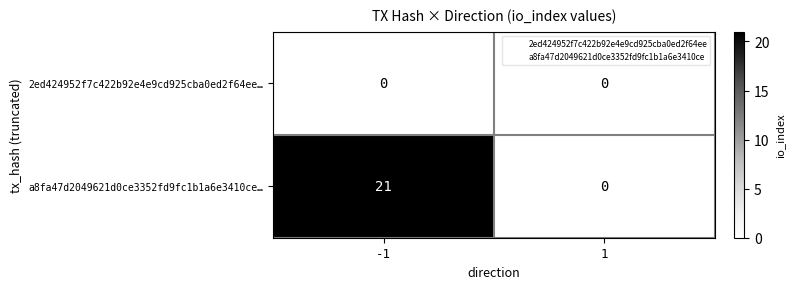

Which series has the largest total across all categories?

a8fa47d2049621d0ce3352fd9fc1b1a6e3410ce…